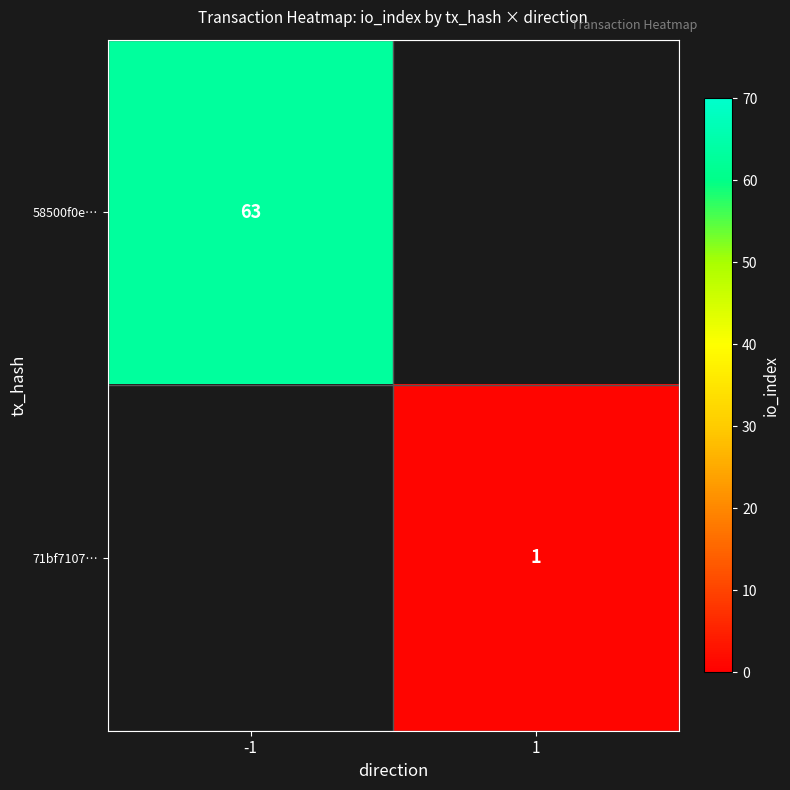

True or false: 58500f0e… has a value of 89 at -1.

False